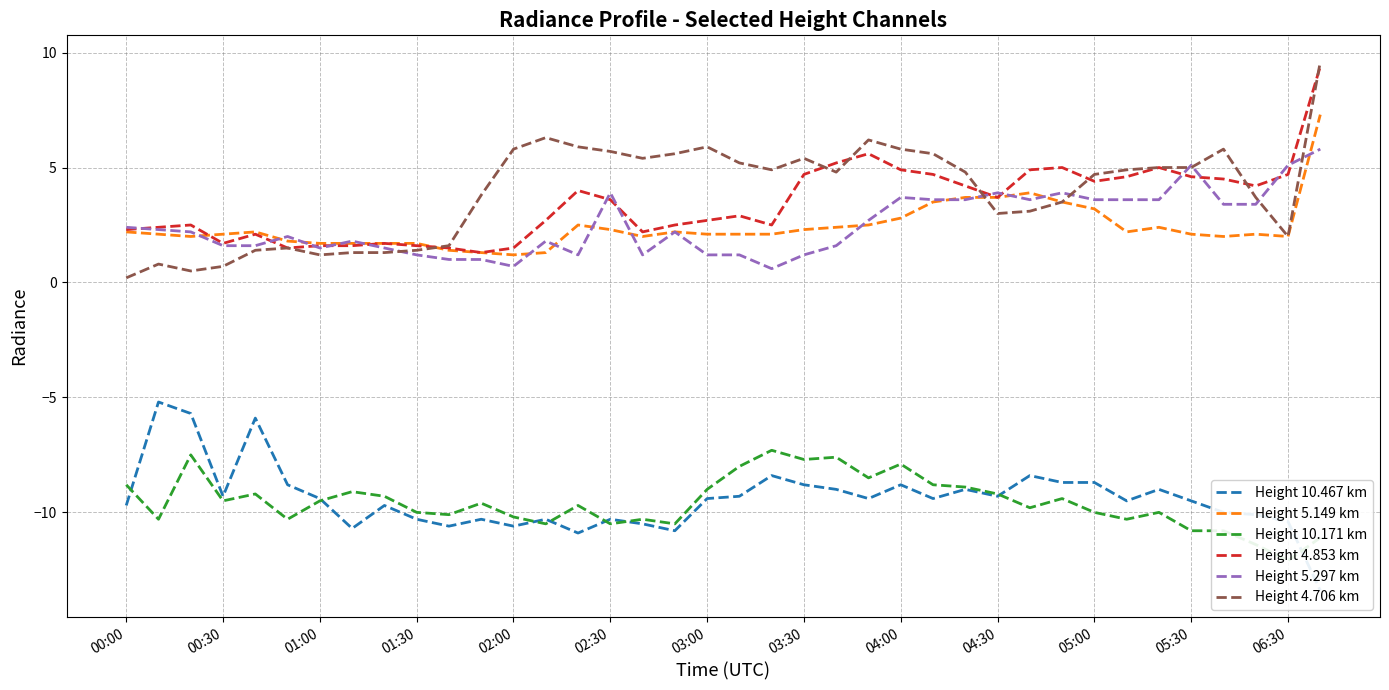

True or false: Height 5.297 km has more than 2 points higher than both neighbors.

True